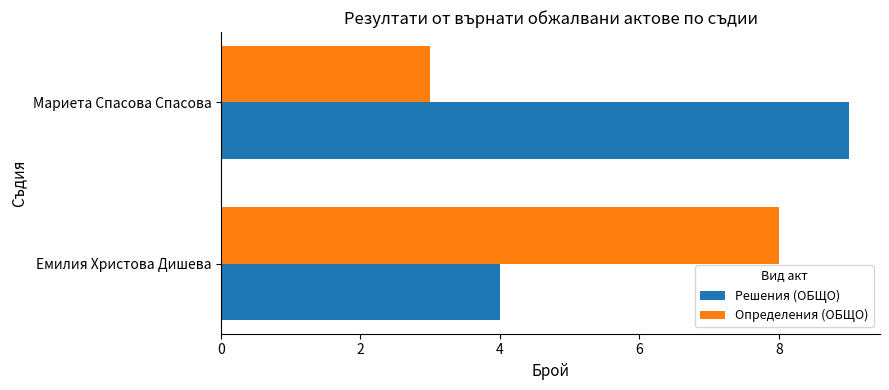

What is the sum of all Определения (ОБЩО) values?

11